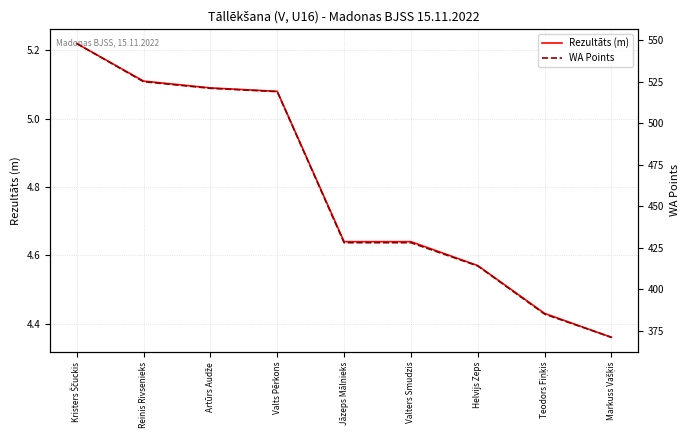

Is the value of Rezultāts (m) at Valts Pērkons greater than the value of WA Points at Valters Smudzis?

No